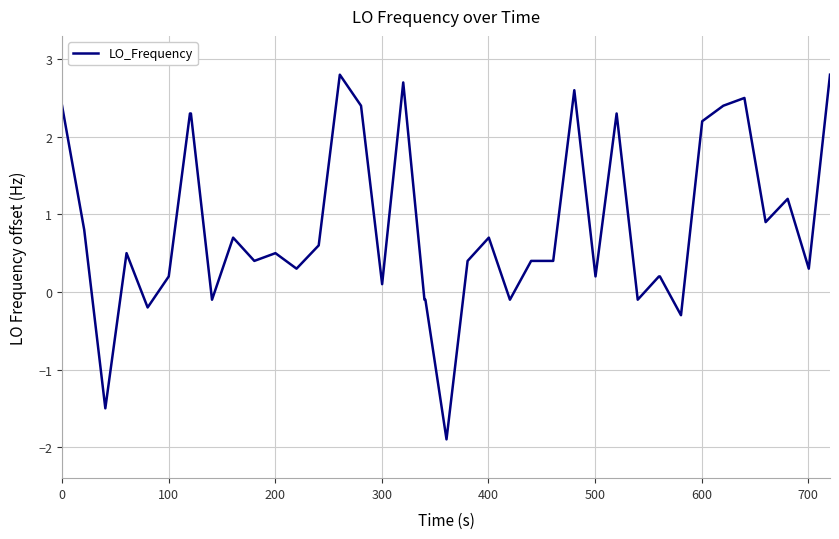

What is the smallest value displayed?

-1.9